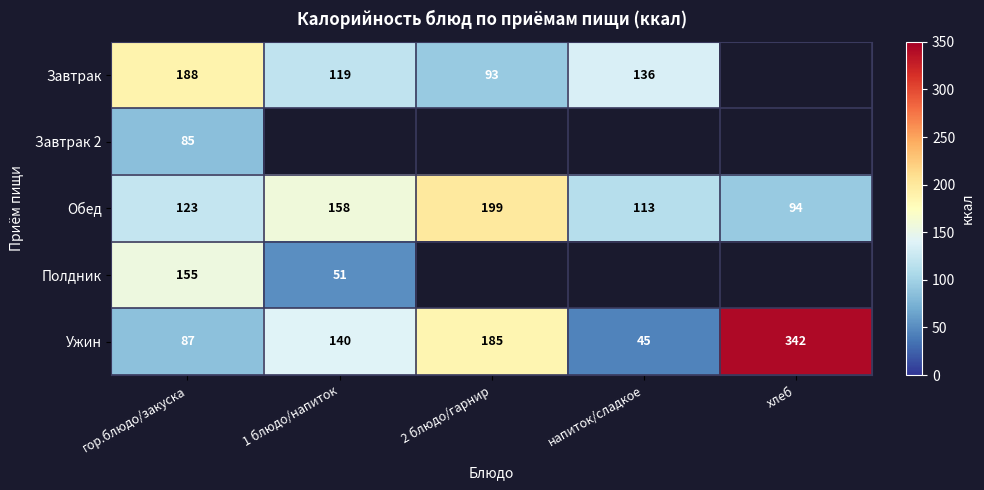

What is the greatest value displayed?

342